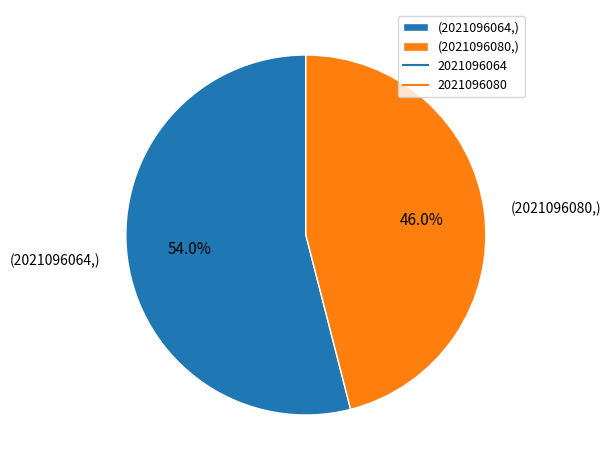

Which slice represents more than half of the pie?

(2021096064,)